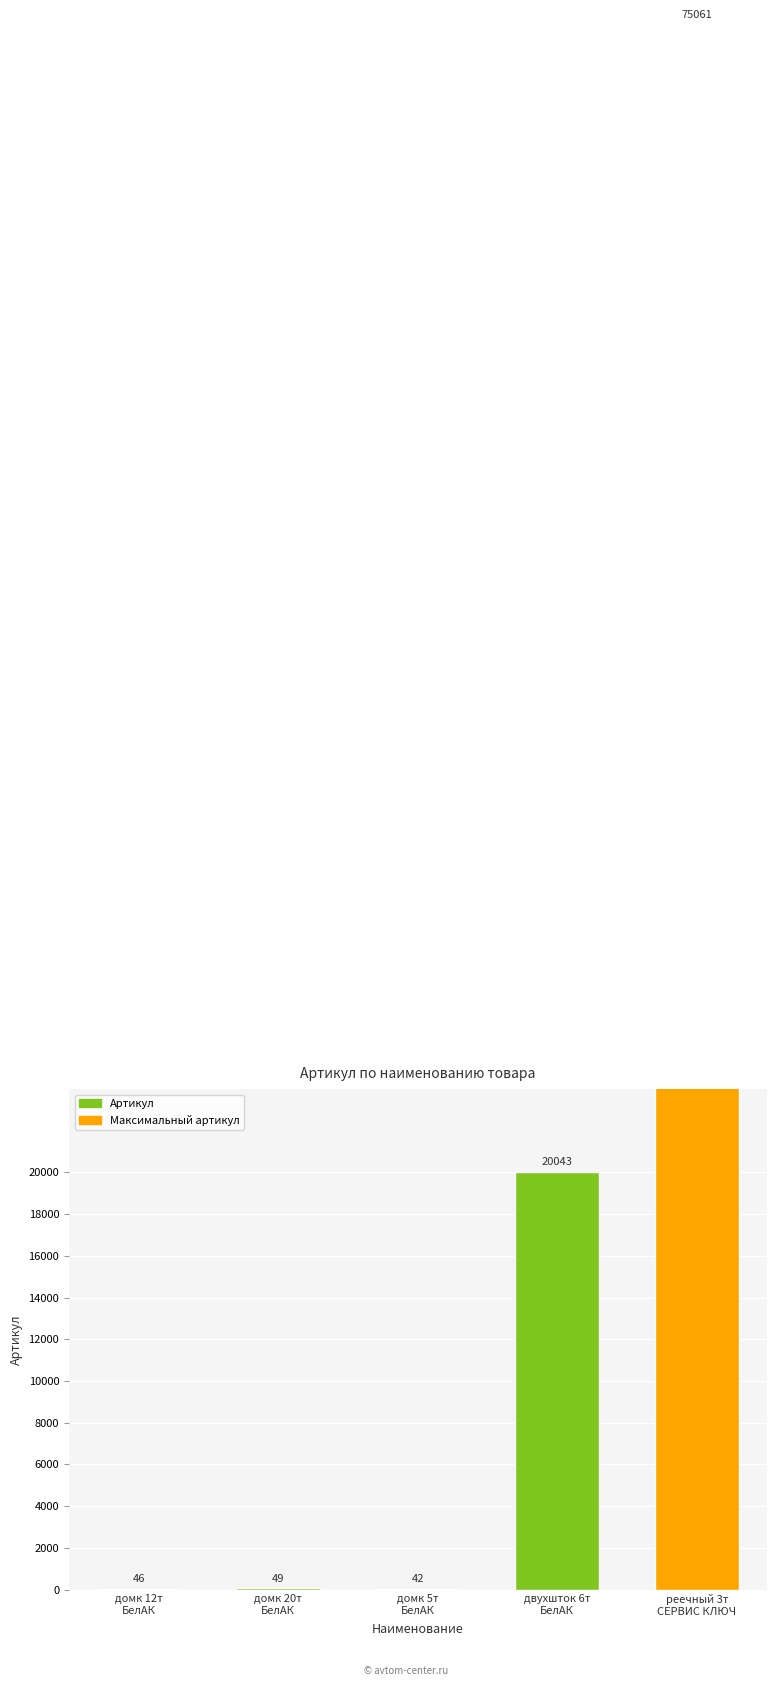

How many data points are less than 49?

2